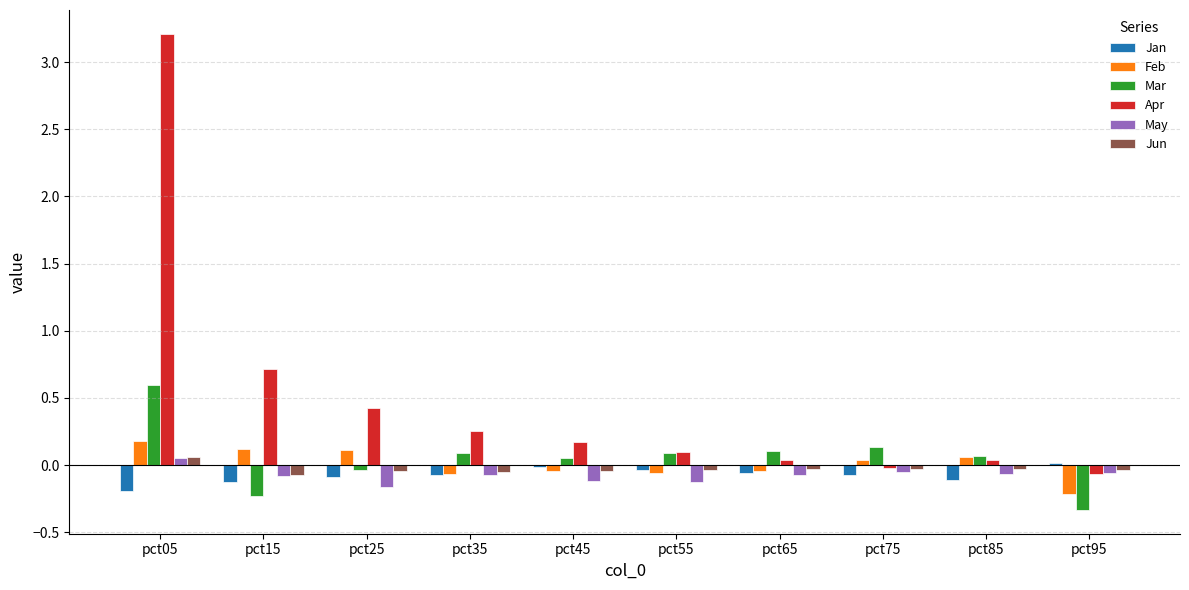

Which series changed the most between pct55 and pct95?

Mar